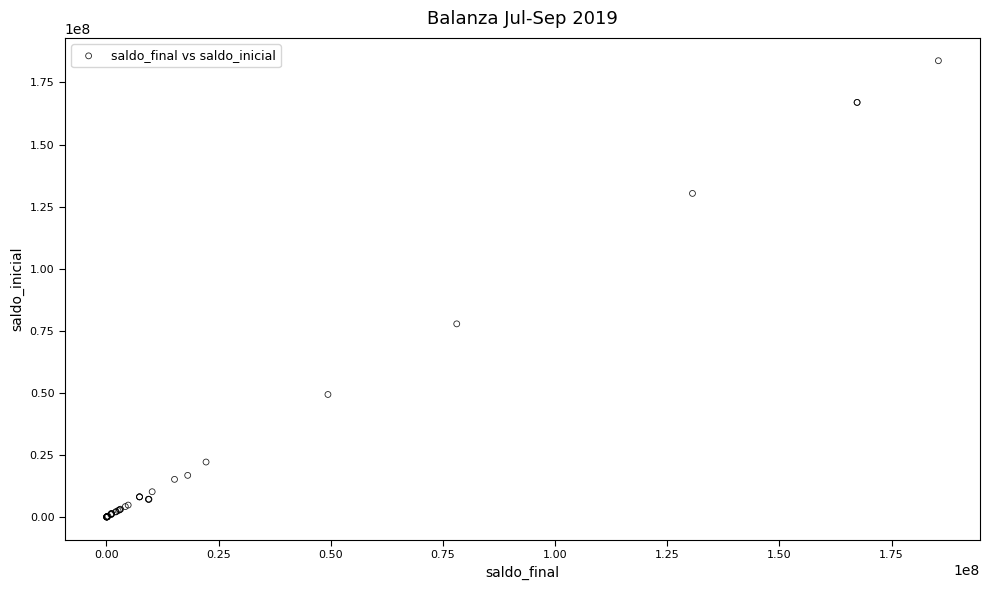

What Y value in the scatter plot is closest to 91879132?

77800104.2